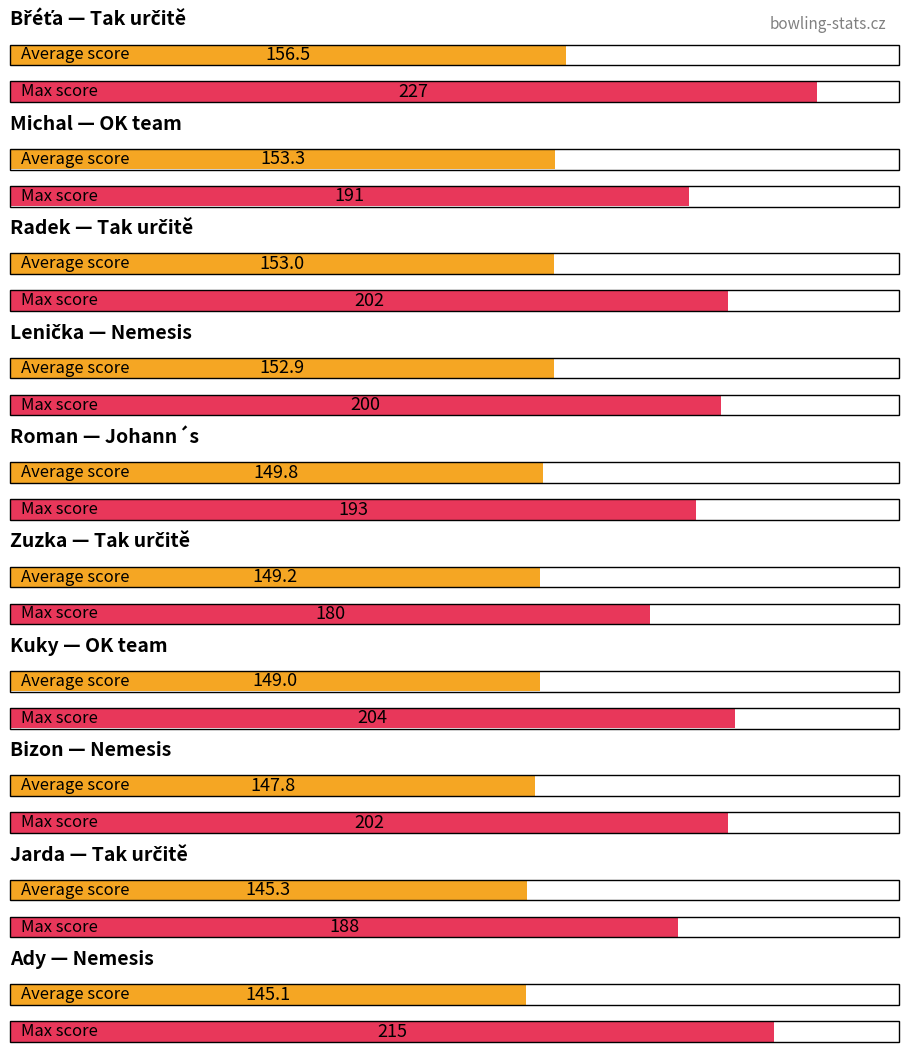

What is the difference between the second highest and second lowest values in the Maximum utilization series?

27.0